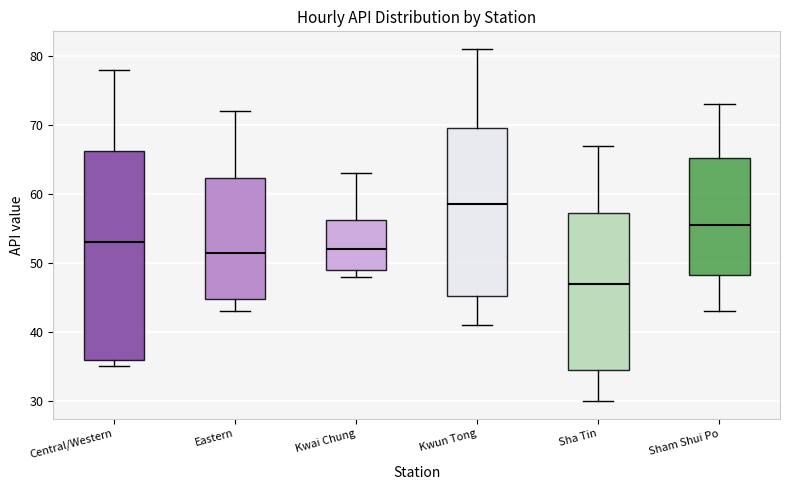

Which box is the tallest, from its lower edge to its upper edge?

Central/Western